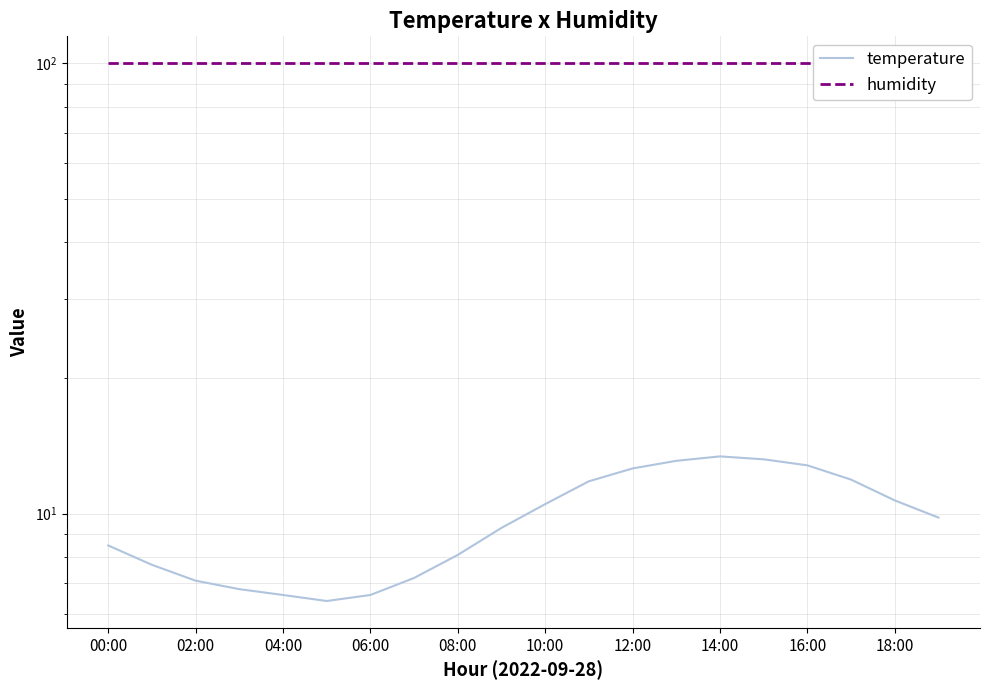

At which label does temperature reach its peak?

14:00